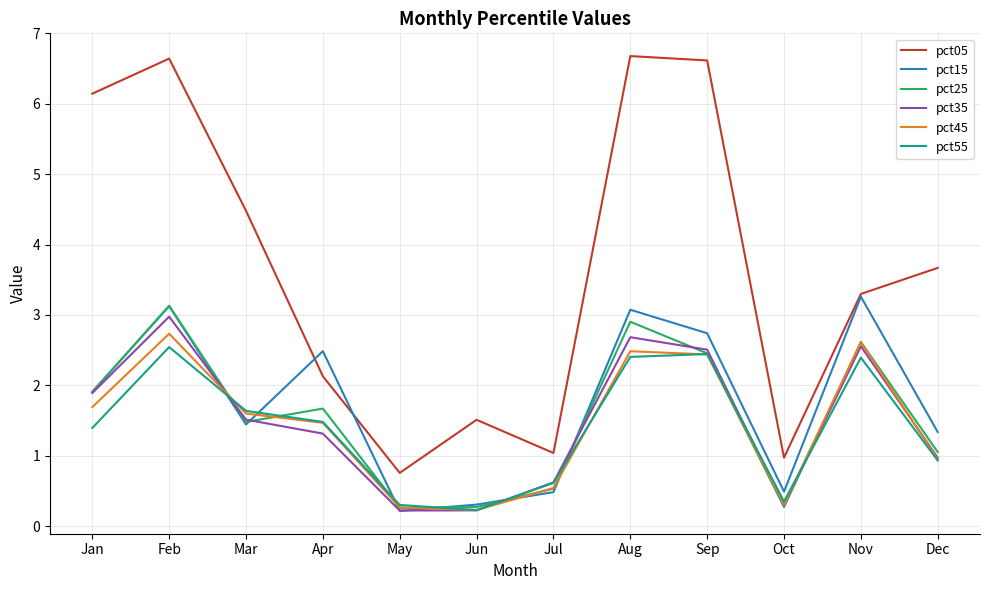

What is the difference between the second highest and minimum values in the pct45 series?

2.4